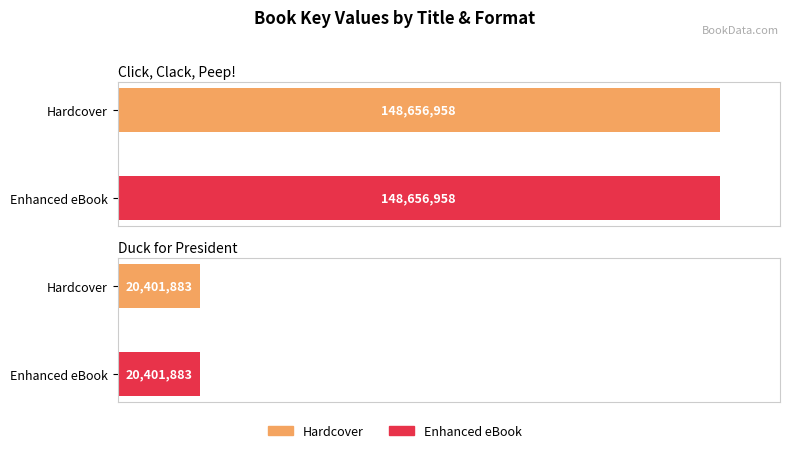

How many data points does each series have?

2